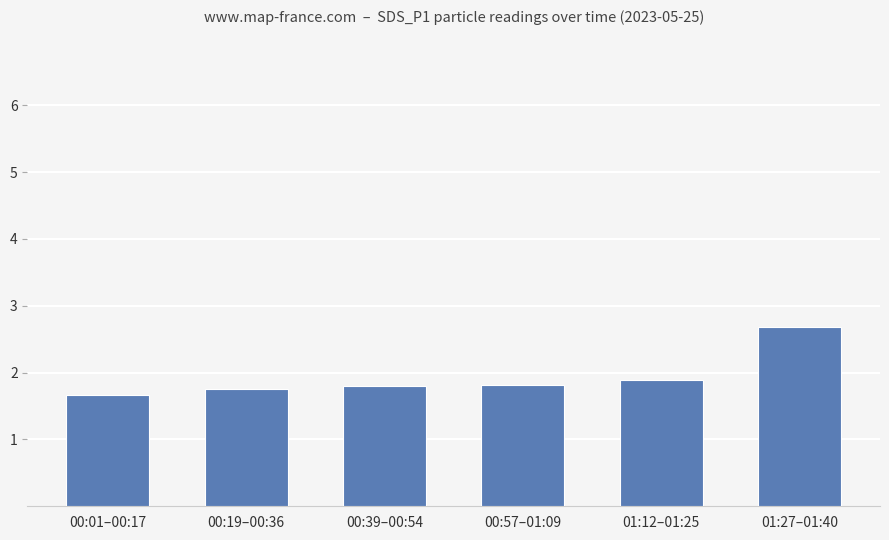

True or false: the data shows 2.5 at 00:01–00:17.

False